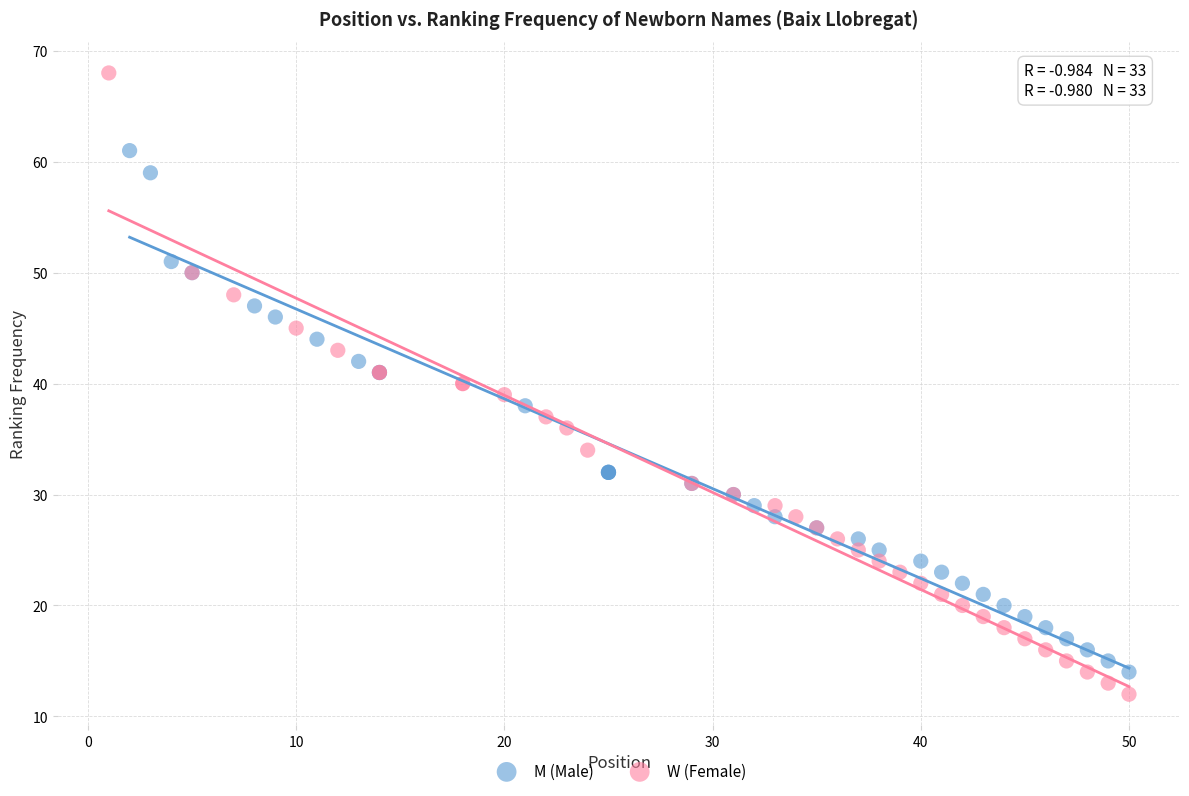

Which series reaches the maximum Y coordinate?

W (Female)